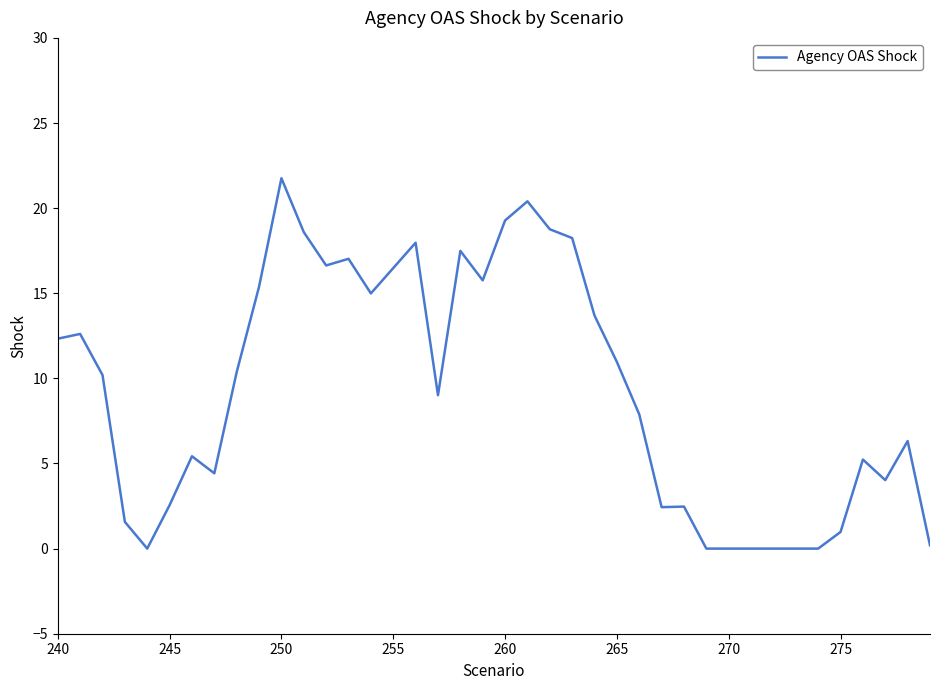

How many lines are shown in the chart?

1